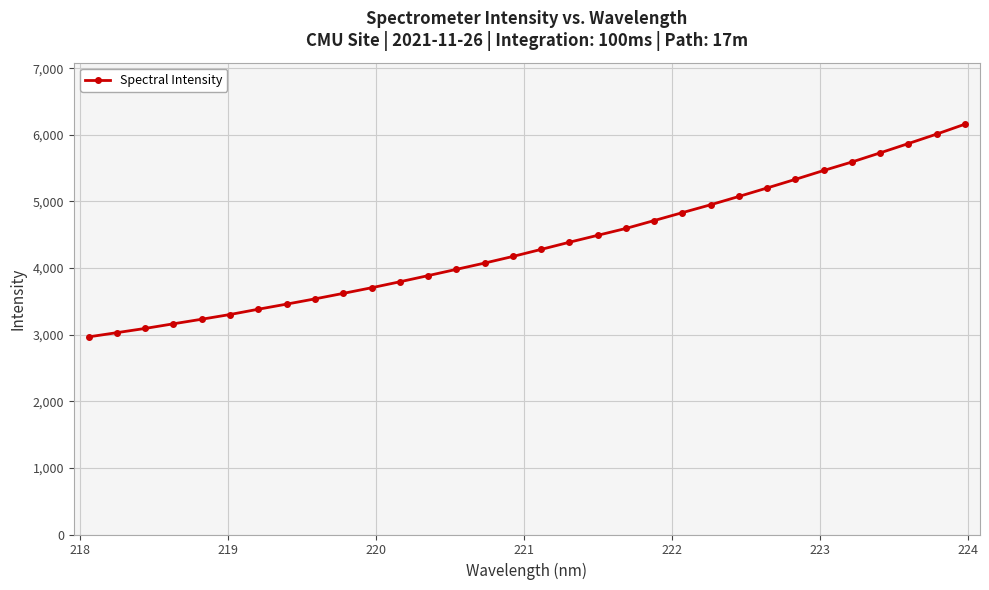

True or false: there are more than 1 points higher than both neighbors.

False